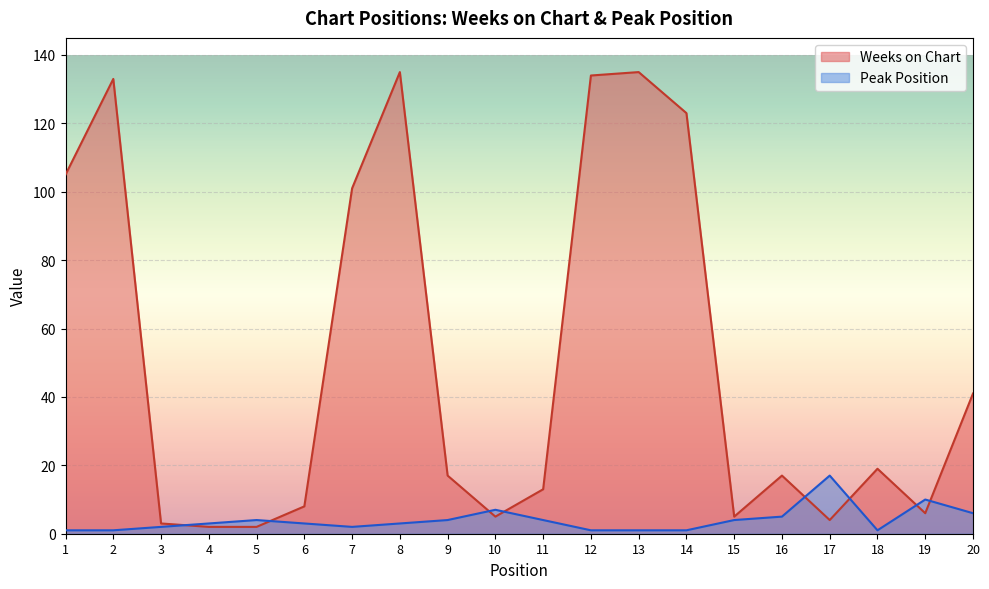

Which has a higher value, 10 or 13?

13